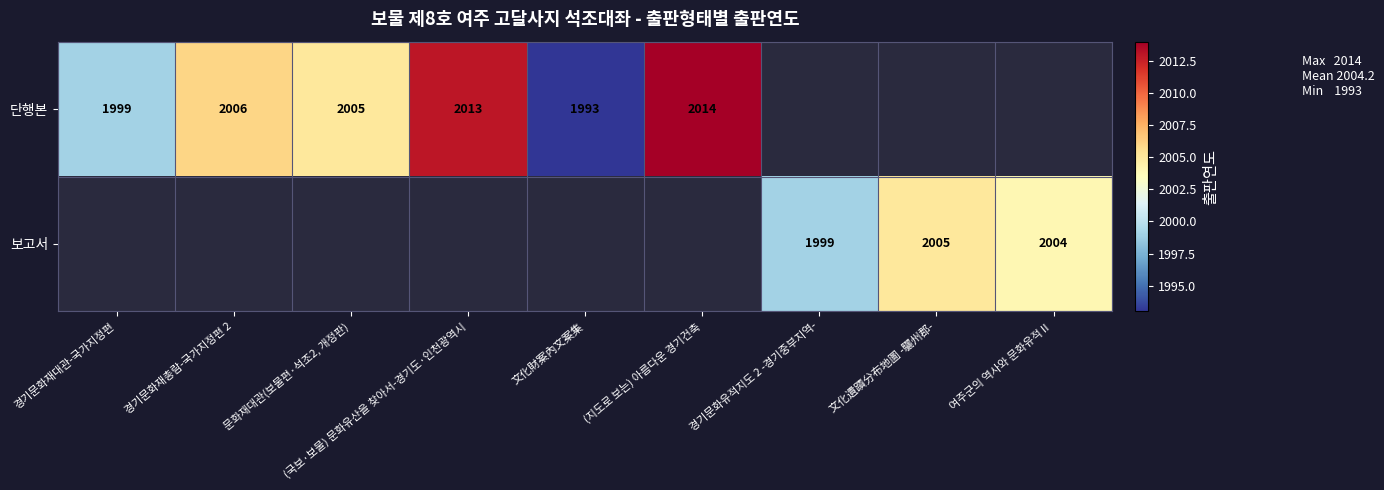

What is the sum of the 단행본 values at (지도로 보는) 아름다운 경기건축 and (국보·보물) 문화유산을 찾아서-경기도·인천광역시?

4027